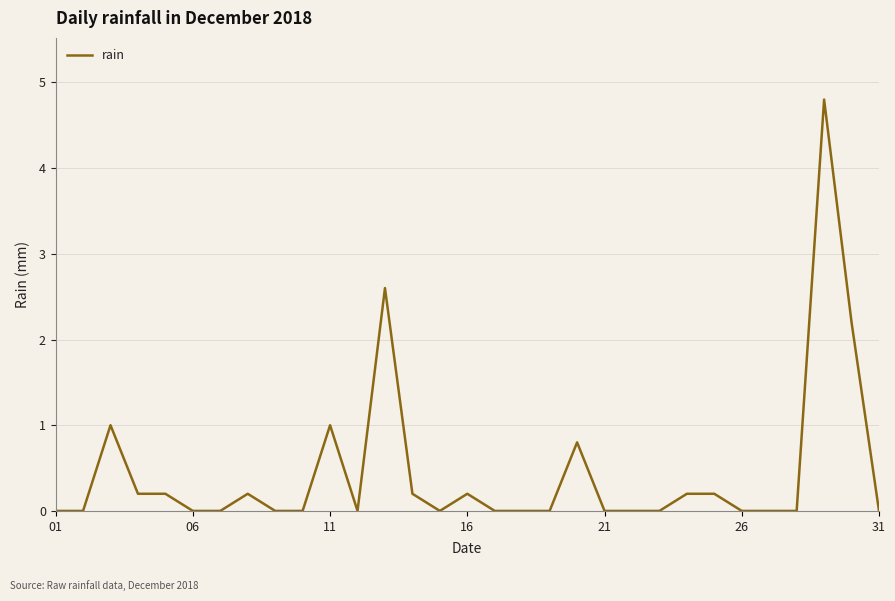

What is the greatest value displayed?

4.8